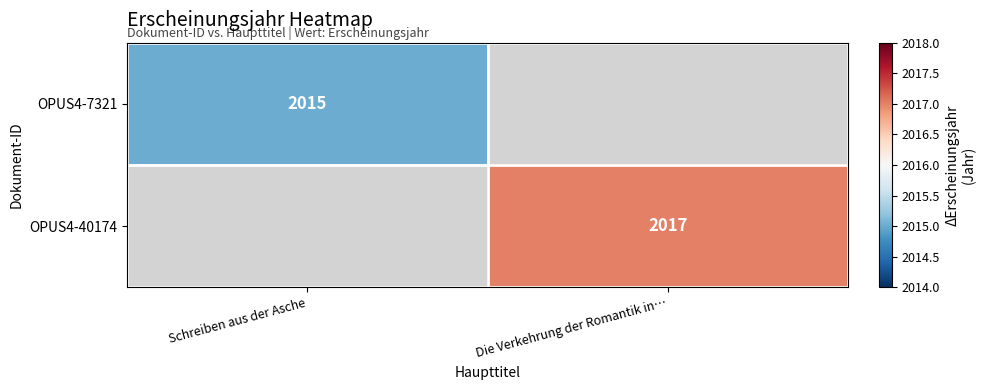

Is it true that OPUS4-40174 equals 2017 at Die Verkehrung der Romantik in…?

True